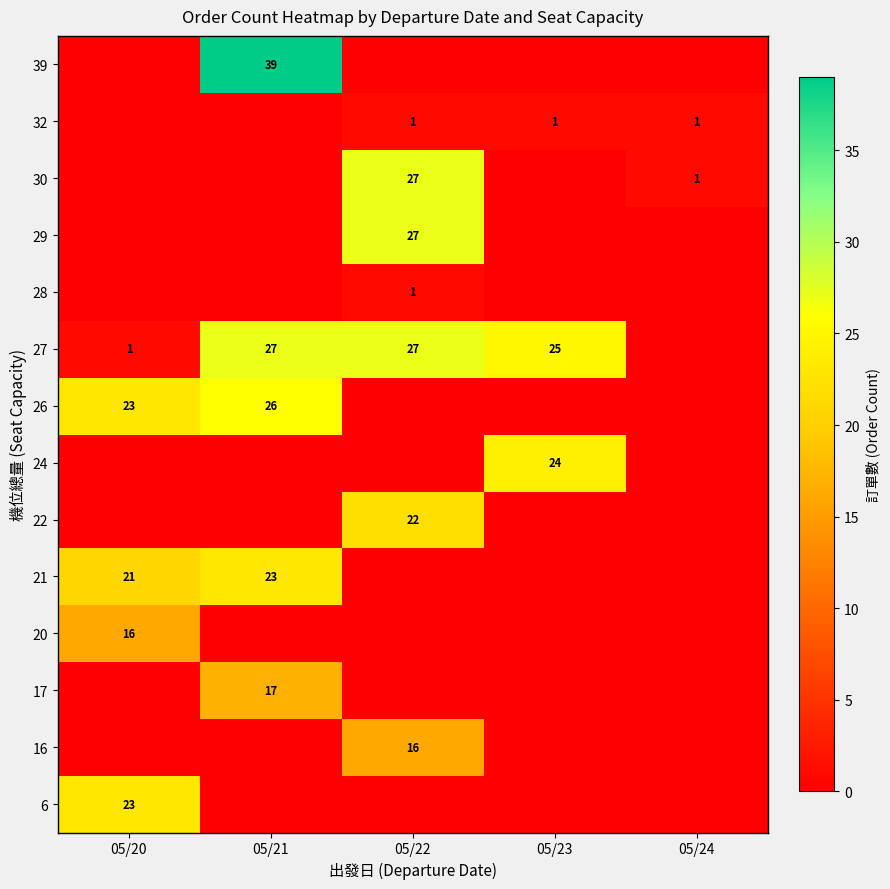

Is it true that 28 equals 1 at 05/22?

True